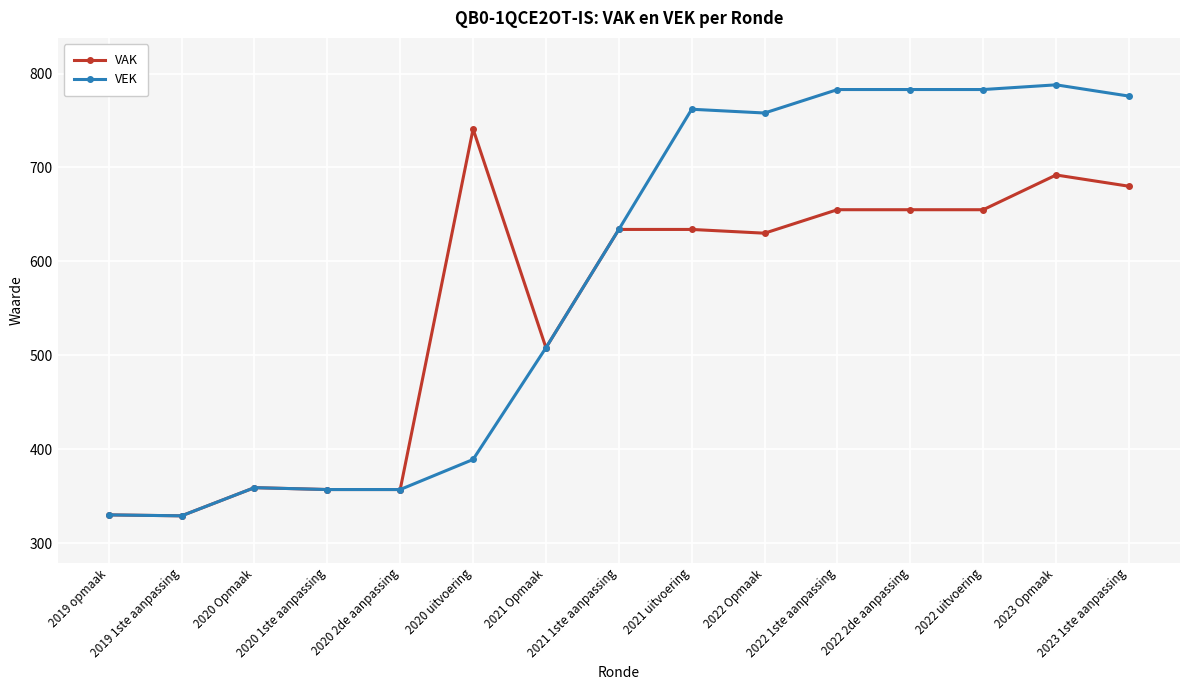

List the series in order of their peak value, lowest first.

VAK, VEK